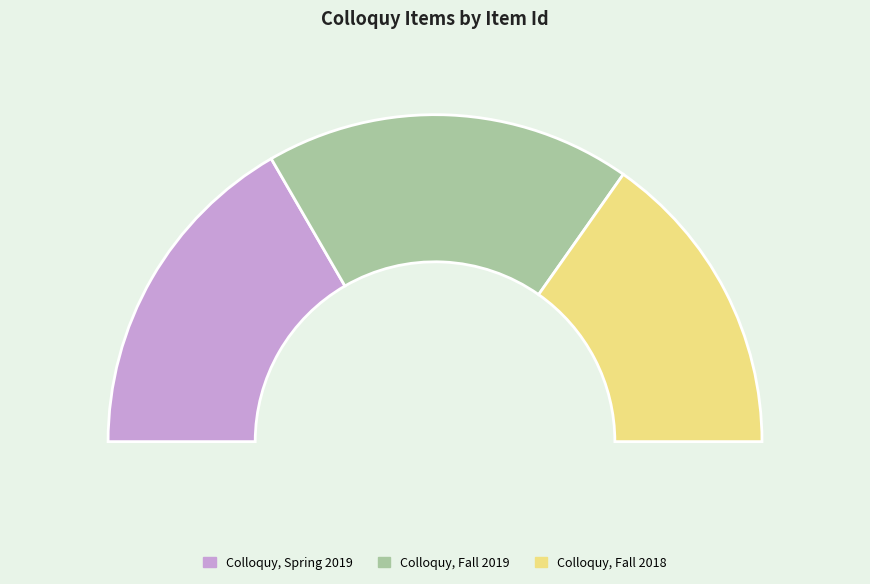

What is the smallest slice in the pie chart?

Colloquy, Fall 2018